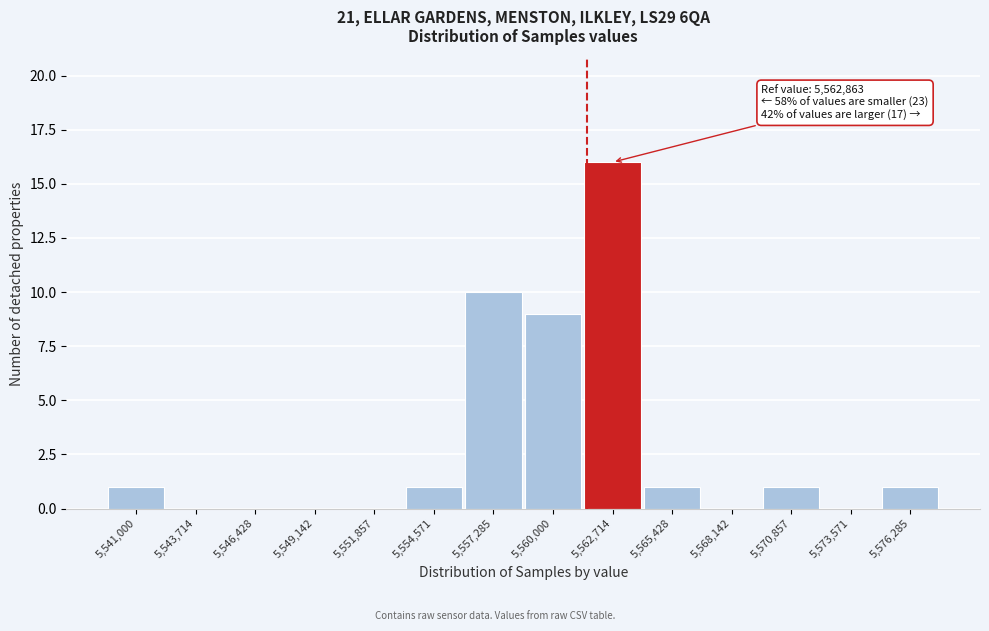

Reading right to left, list all the values displayed in this chart.

5,576,285=1	5,573,571=0	5,570,857=1	5,568,142=0	5,565,428=1	5,562,714=16	5,560,000=9	5,557,285=10	5,554,571=1	5,551,857=0	5,549,142=0	5,546,428=0	5,543,714=0	5,541,000=1